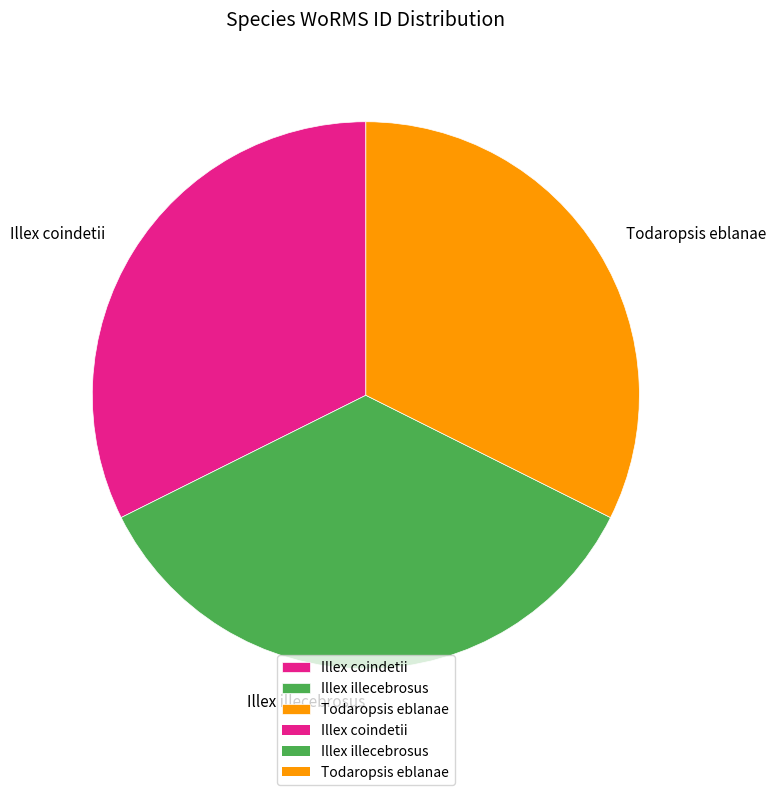

What is the largest slice in the pie chart?

Illex illecebrosus